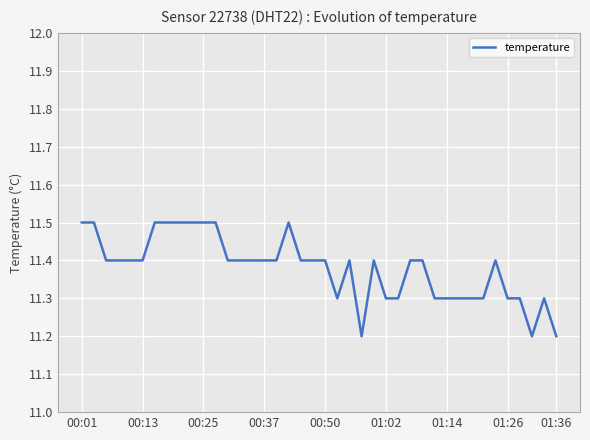

What is the minimum value shown in the chart?

11.2